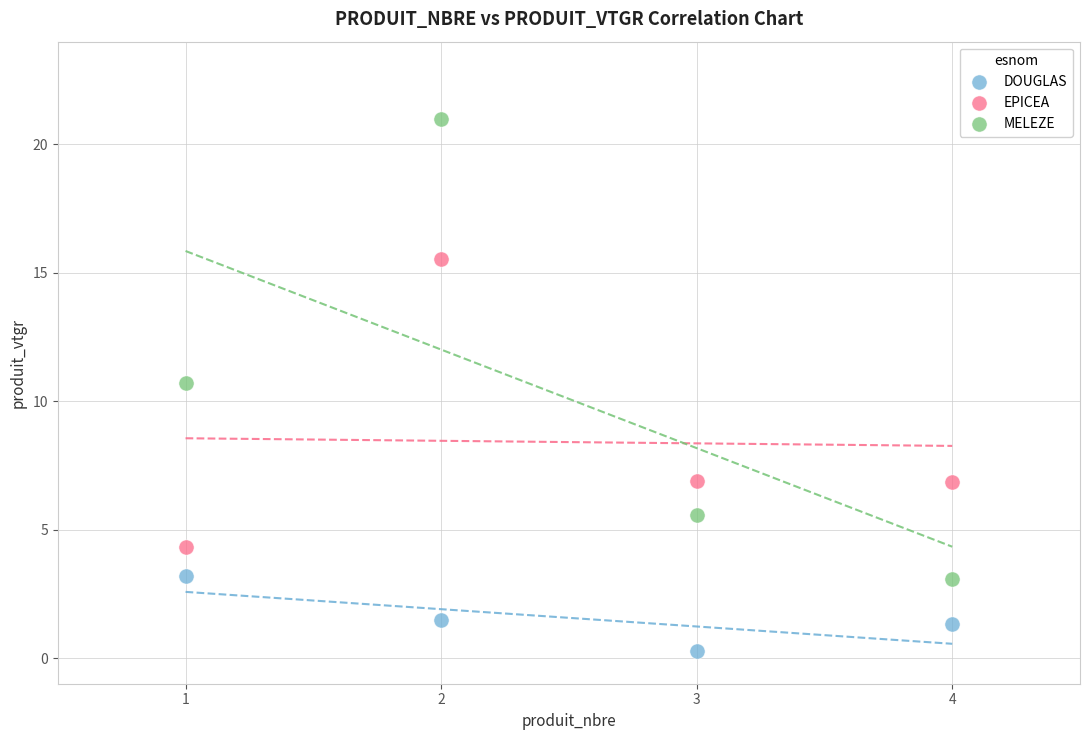

Which series has the widest spread of Y values?

MELEZE